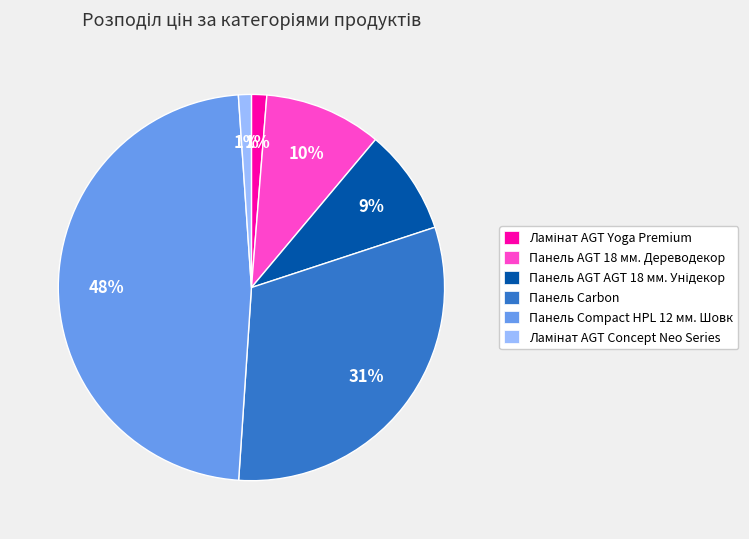

Which slice is the largest?

Панель Сompact HPL 12 мм. Шовк